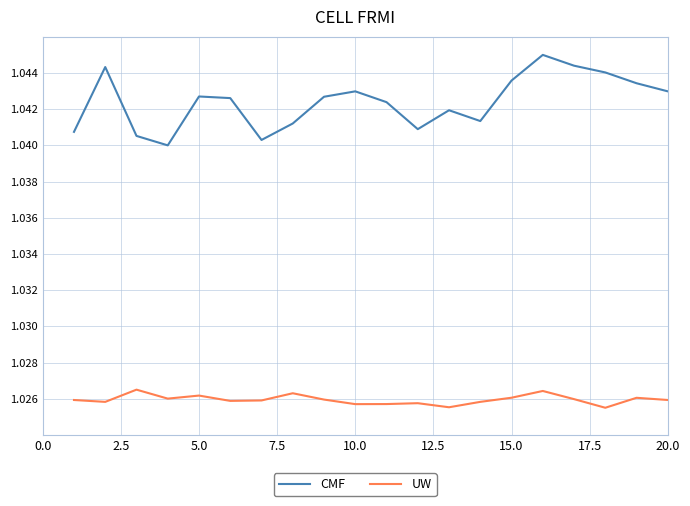

True or false: UW and CMF cross at least once.

False